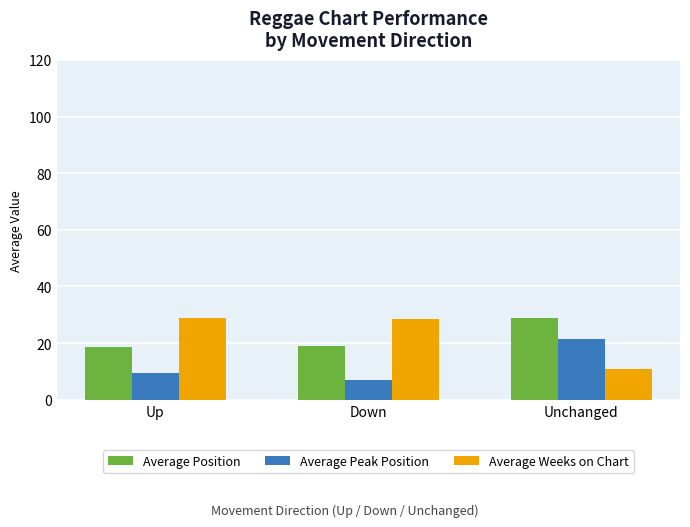

How many bars are there in each group?

3